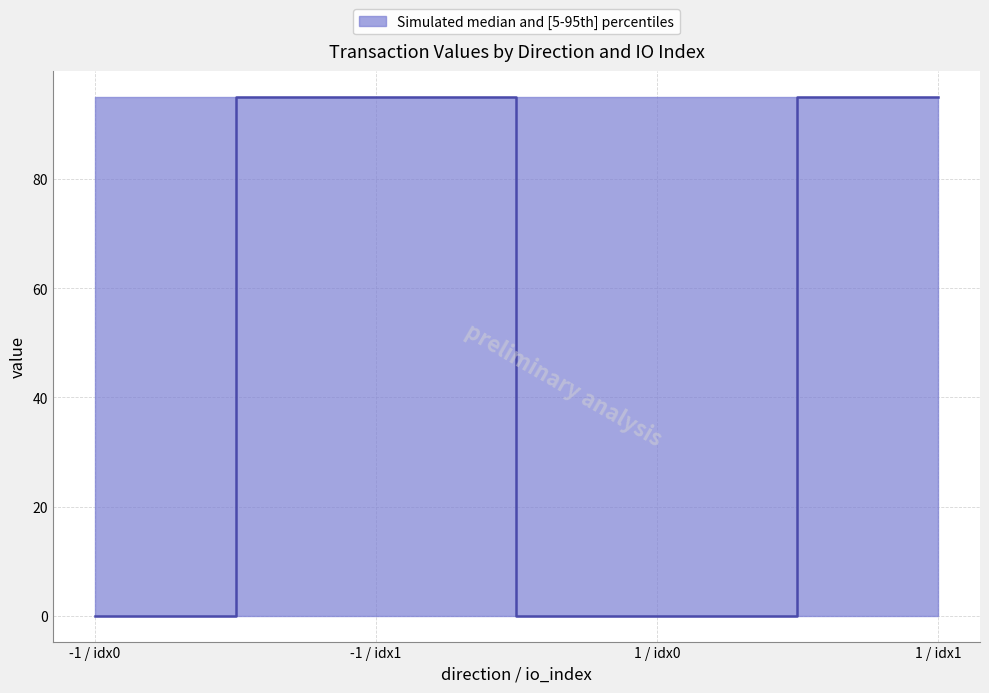

Does the chart display data point markers on the line(s)?

No